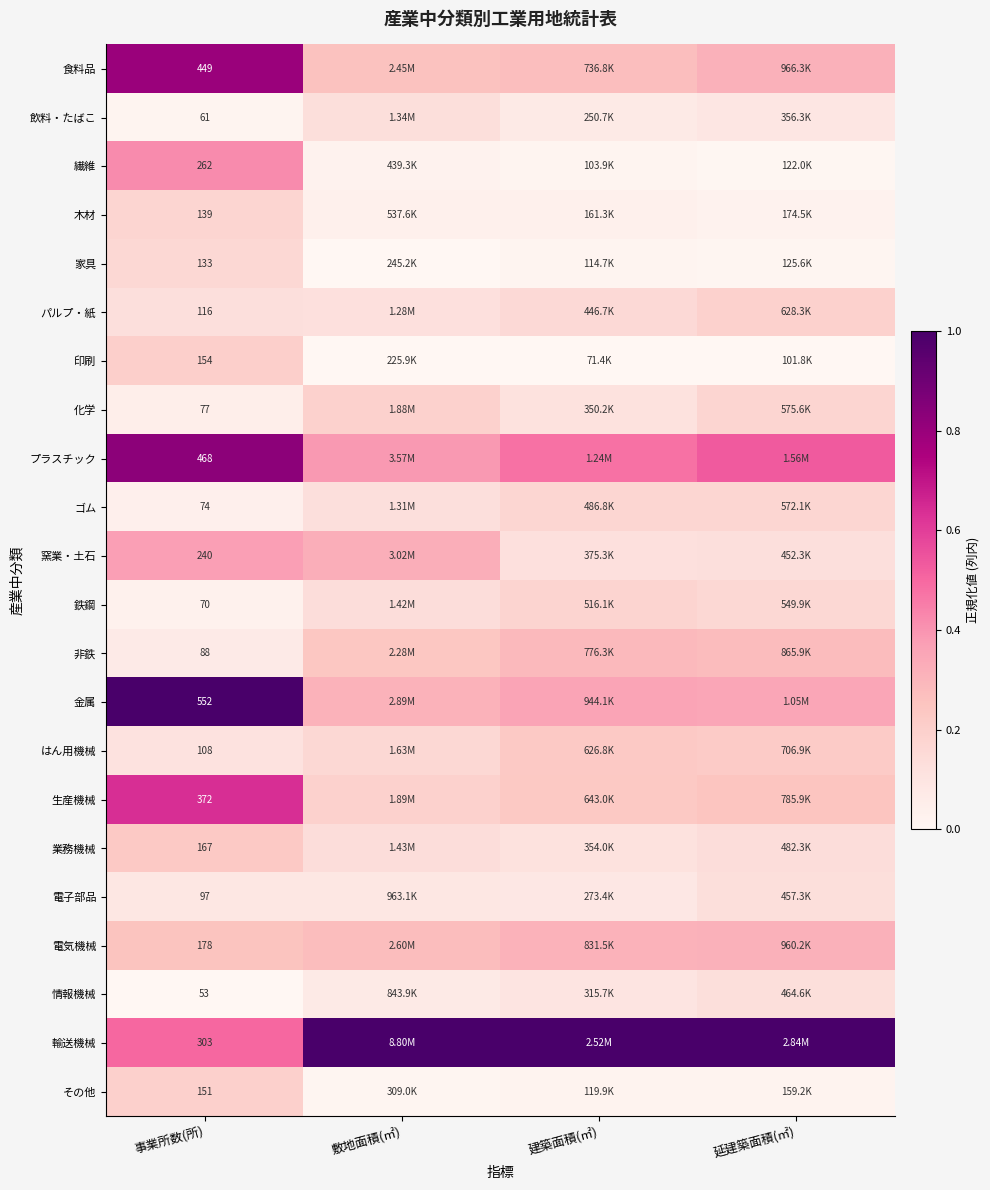

What is the total value across all series at 事業所数(所)?

4312.0